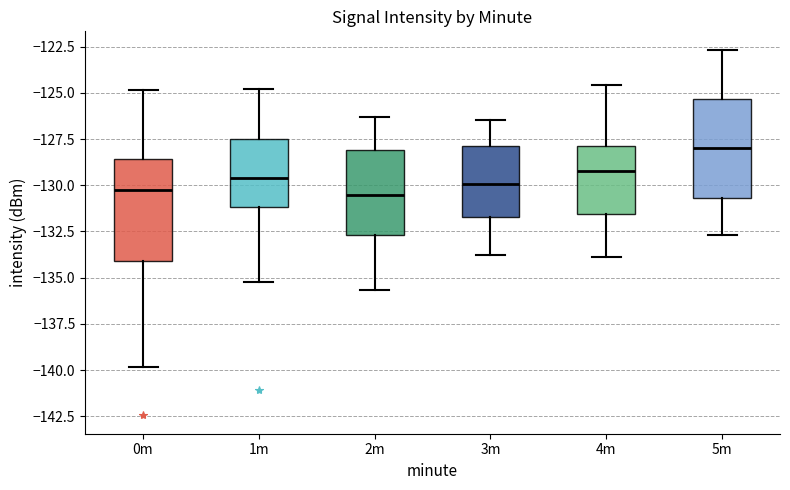

Reading left to right, transcribe this box plot: for each box, give where its median line is, the range the box spans, and where its two whiskers end, as read against the y-axis. The values are not printed on the chart, so give them approximately, as read against the axis.

0m: median -130.5, box -134.0 to -128.5, whiskers -140.0 to -125.0
1m: median -129.5, box -131.0 to -127.5, whiskers -135.0 to -125.0
2m: median -130.5, box -132.5 to -128.0, whiskers -135.5 to -126.5
3m: median -130.0, box -131.5 to -128.0, whiskers -134.0 to -126.5
4m: median -129.0, box -131.5 to -128.0, whiskers -134.0 to -124.5
5m: median -128.0, box -130.5 to -125.5, whiskers -132.5 to -122.5